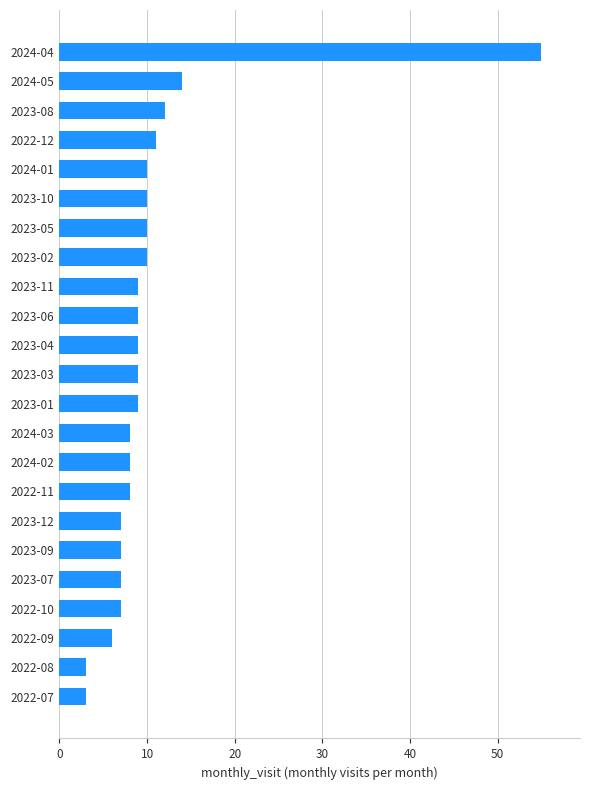

The value at 2023-06 is 9. True or false?

True